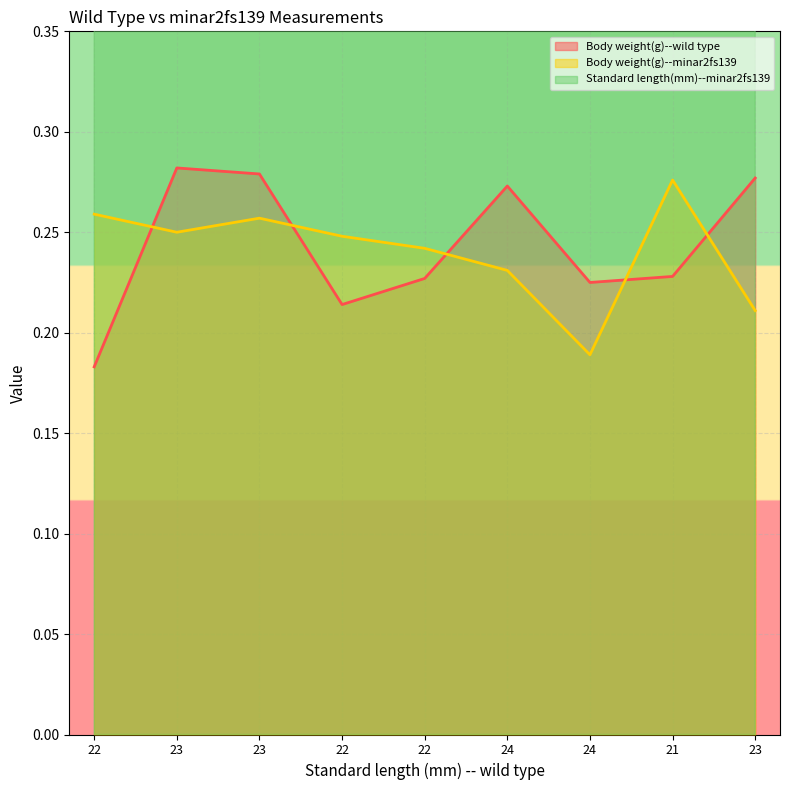

Which series has the largest range (max minus min)?

Standard length(mm)--minar2fs139